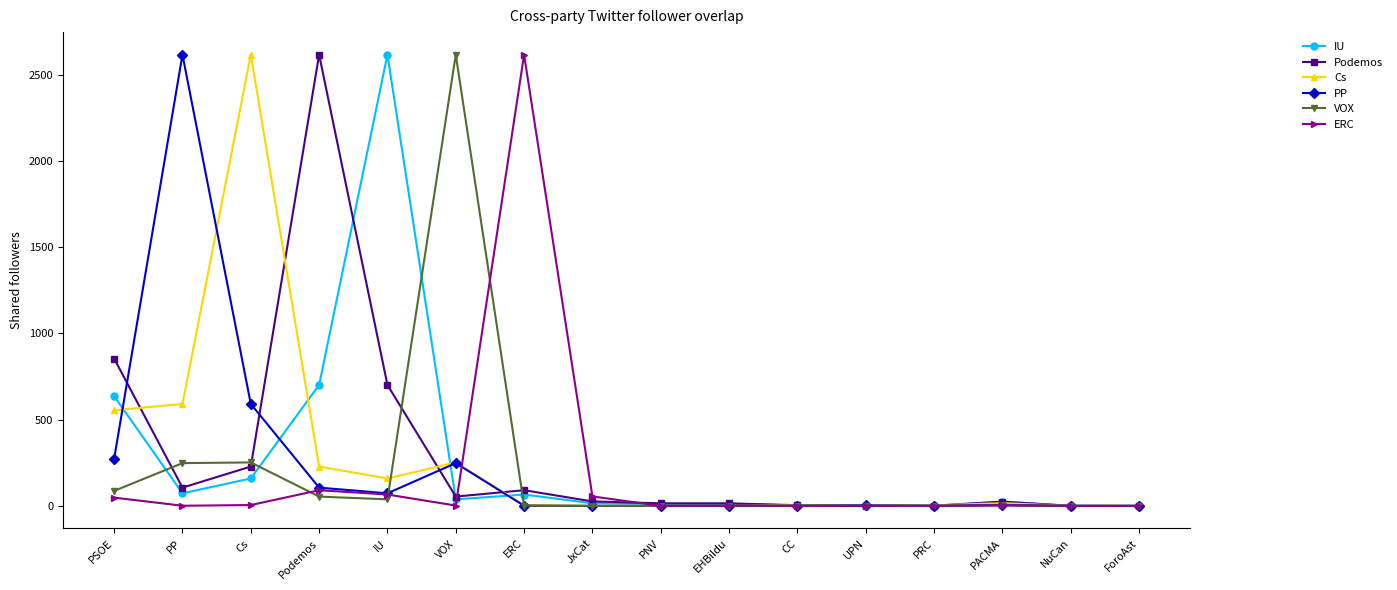

Which series changed the most between ERC and UPN?

ERC